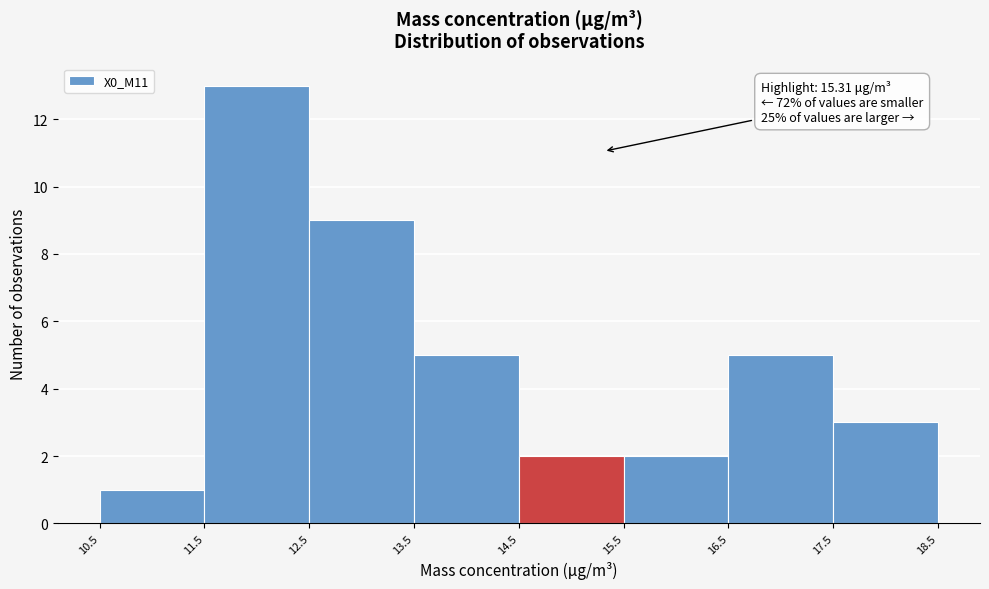

Over which range of the x-axis is the bar tallest?

11.5 to 12.5